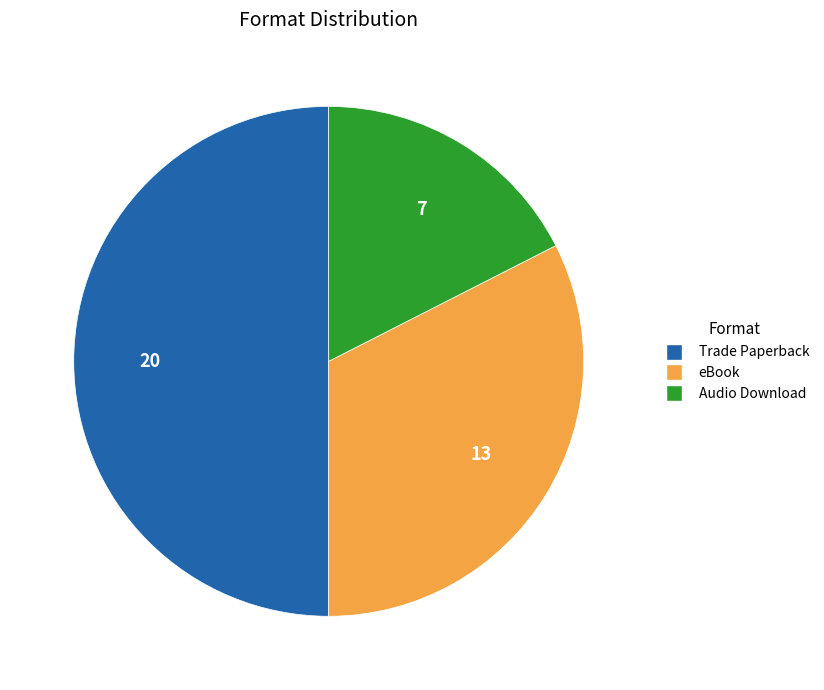

Which slice is the smallest?

Audio Download